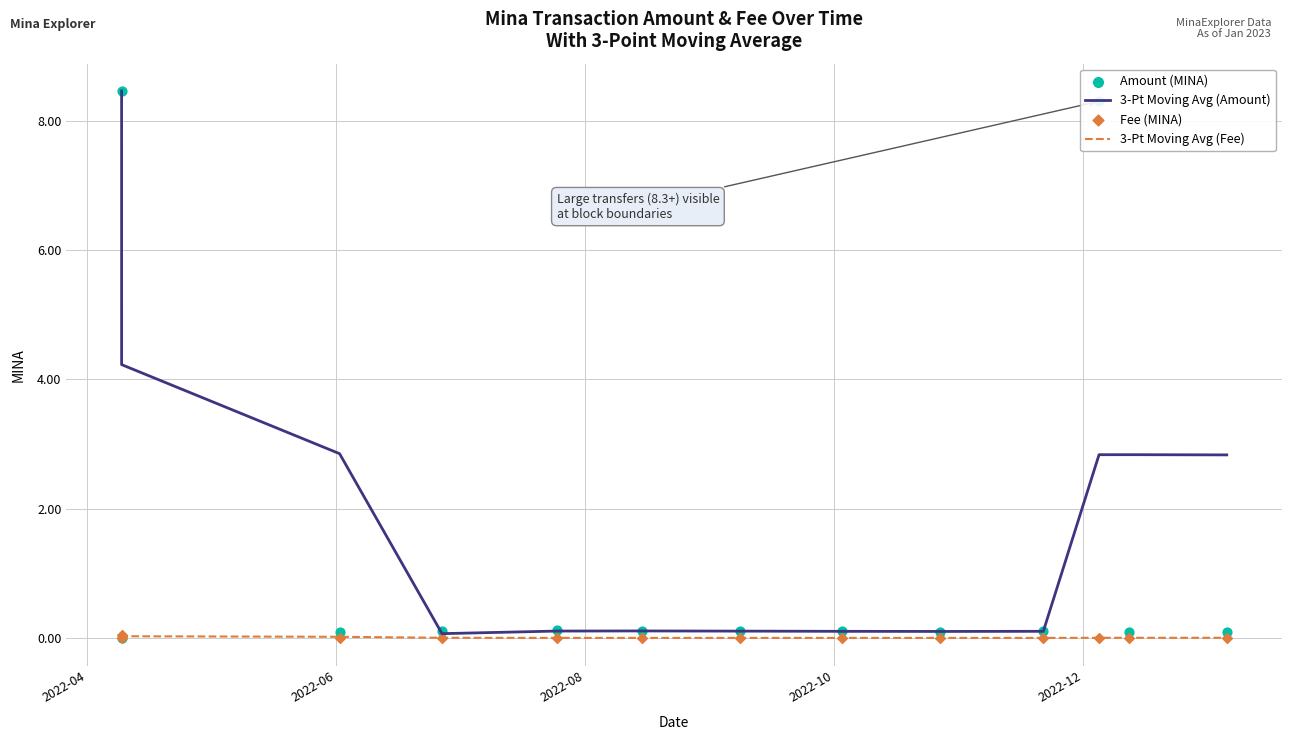

Is the value of Fee (MINA) at 2022-12 greater than the value of 3-Pt Moving Avg (Fee) at 8?

No